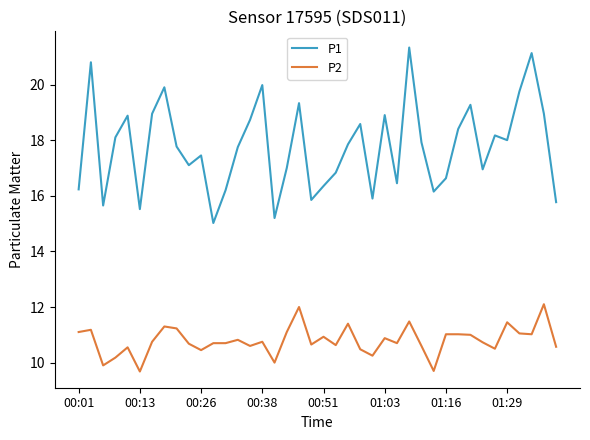

List the series in order of their peak value, highest first.

P1, P2